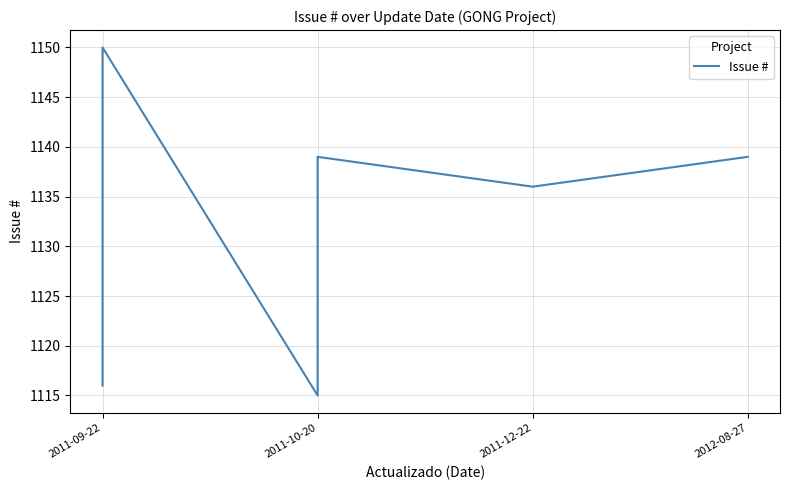

True or false: the data shows 1871 at 2011-09-22.

False